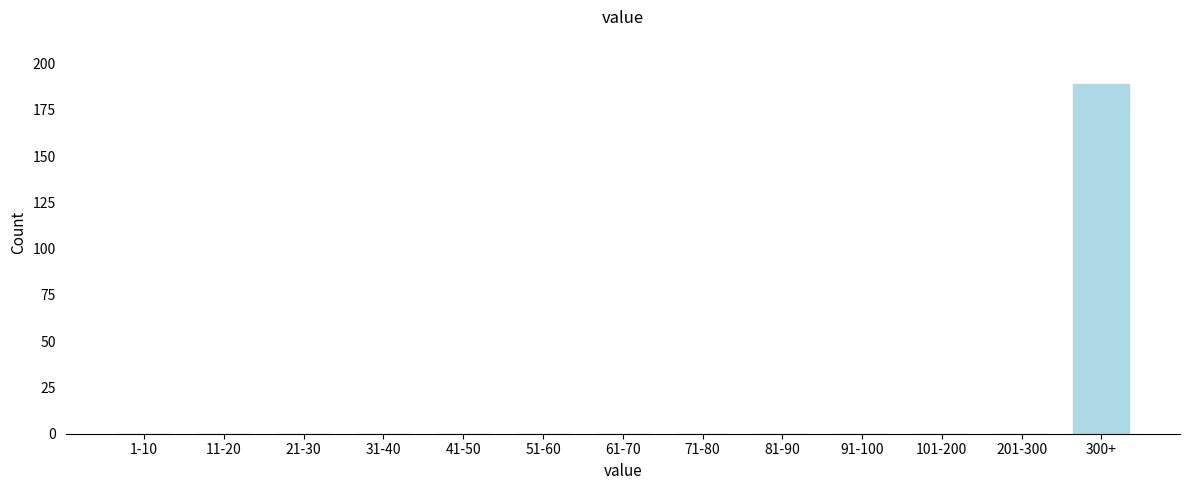

Reading left to right, what are all the values shown in this chart?

1-10=0	11-20=0	21-30=0	31-40=0	41-50=0	51-60=0	61-70=0	71-80=0	81-90=0	91-100=0	101-200=0	201-300=0	300+=189